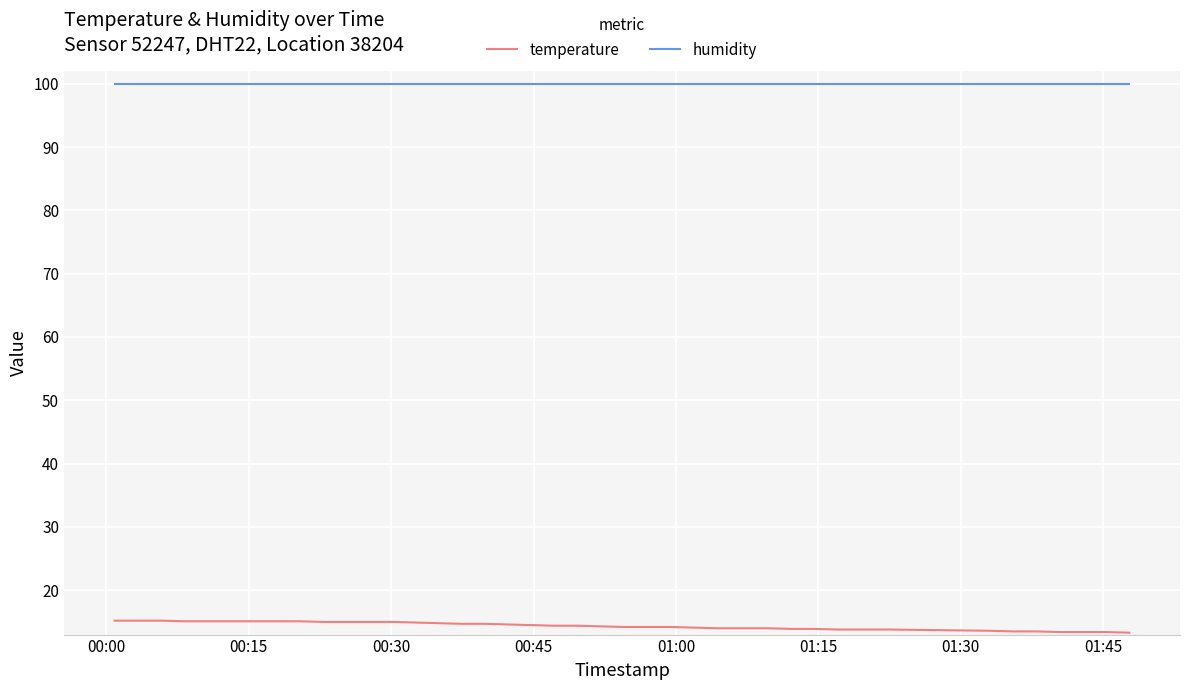

What is the maximum value shown in the chart?

99.9